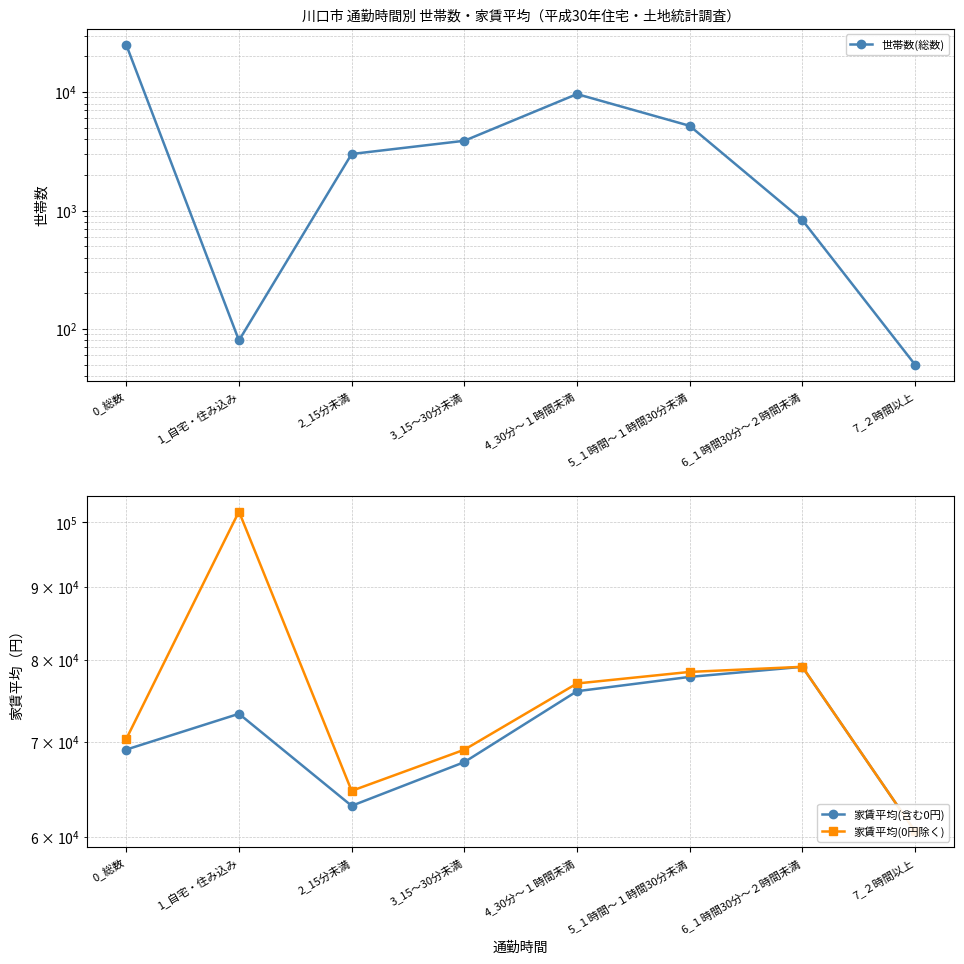

True or false: 世帯数(総数) has a value of 50 at 7_２時間以上.

True